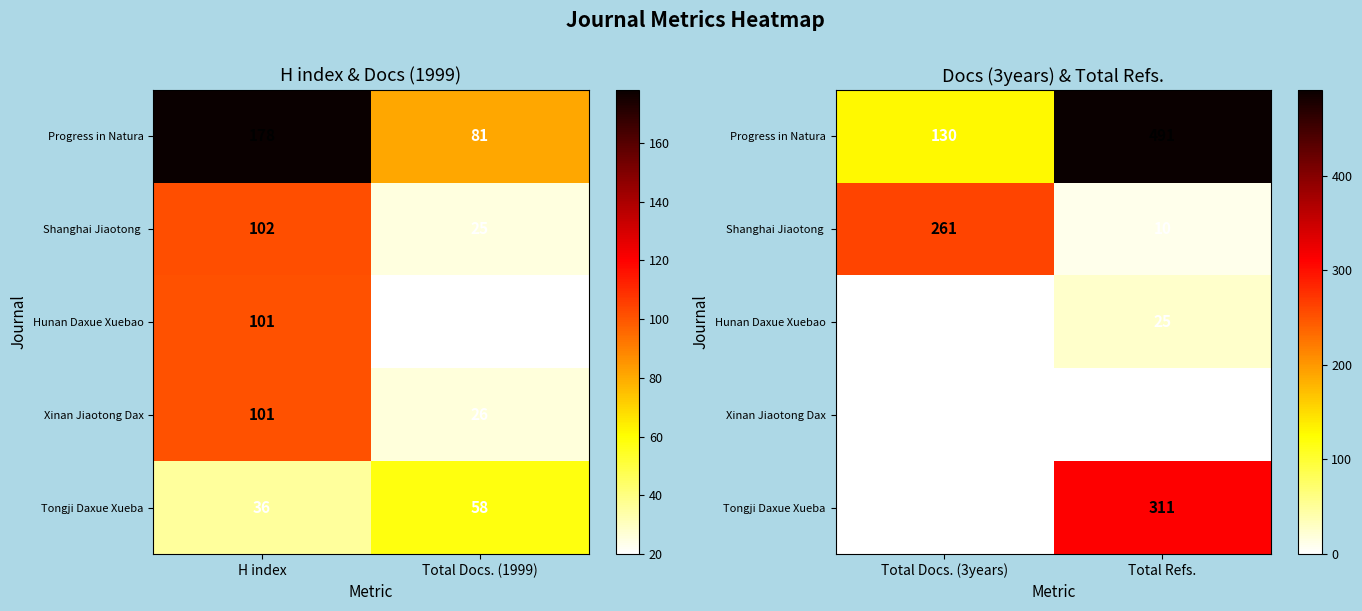

Count the Progress in Natura values in the range 130 to 491.

2